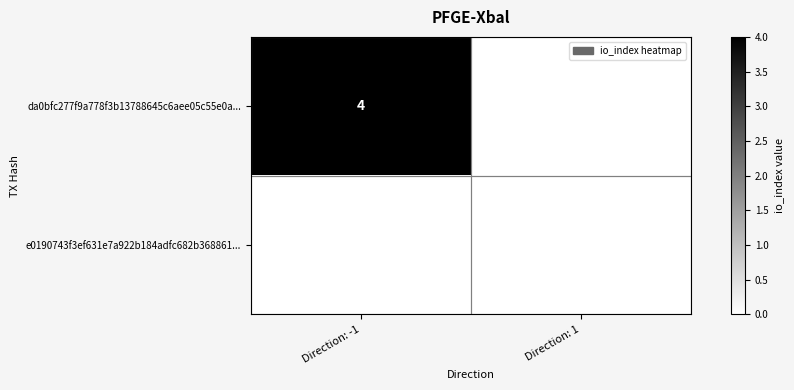

Which series has the widest spread of values?

da0bfc277f9a778f3b13788645c6aee05c55e0a...